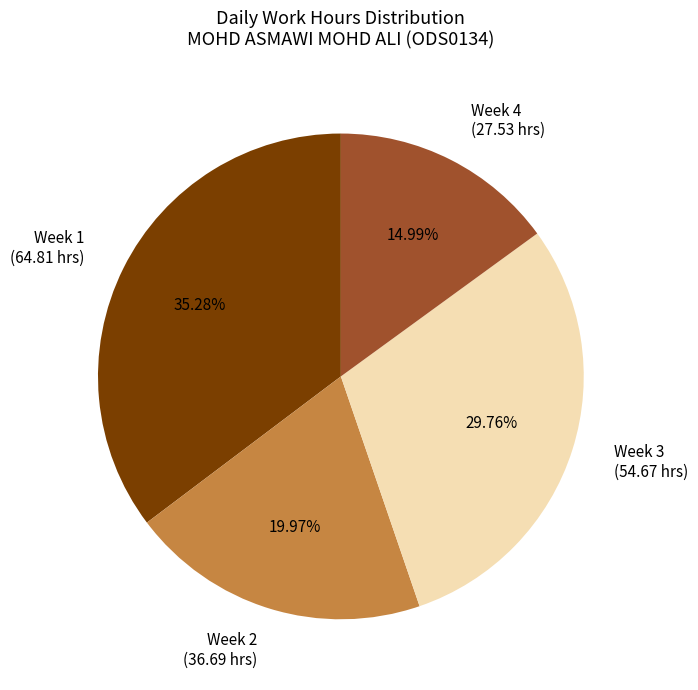

Which has a higher value, Week 3 (54.67 hrs) or Week 4 (27.53 hrs)?

Week 3 (54.67 hrs)